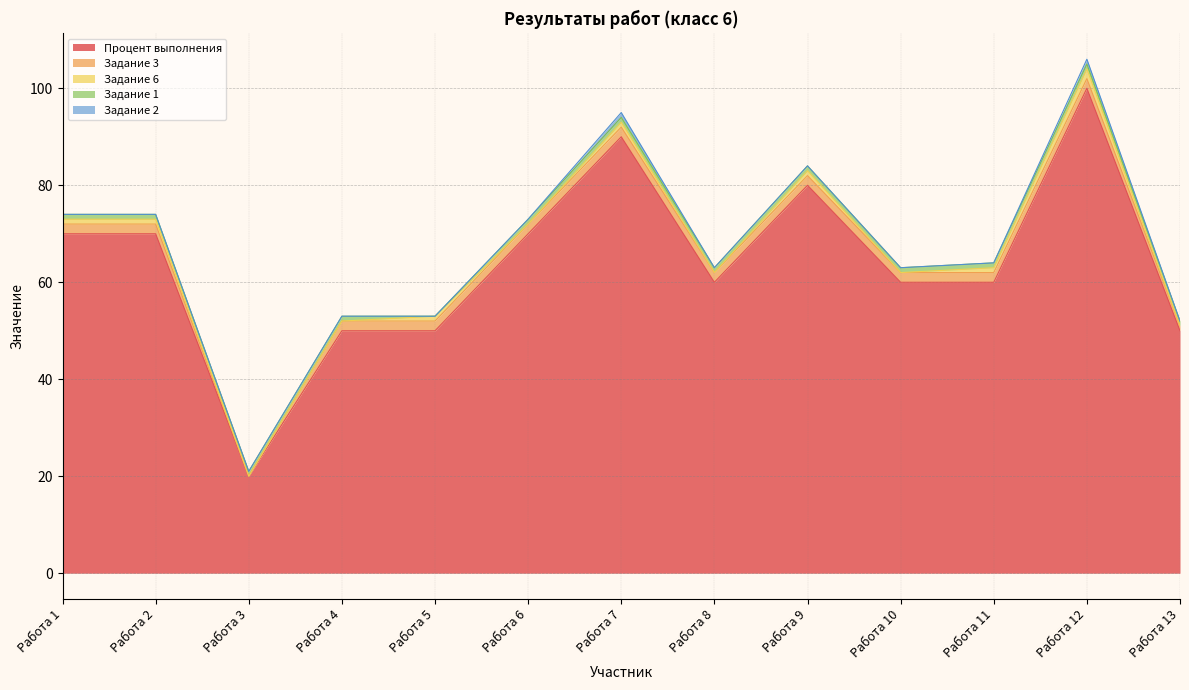

True or false: Задание 2 and Задание 1 intersect in this chart.

False